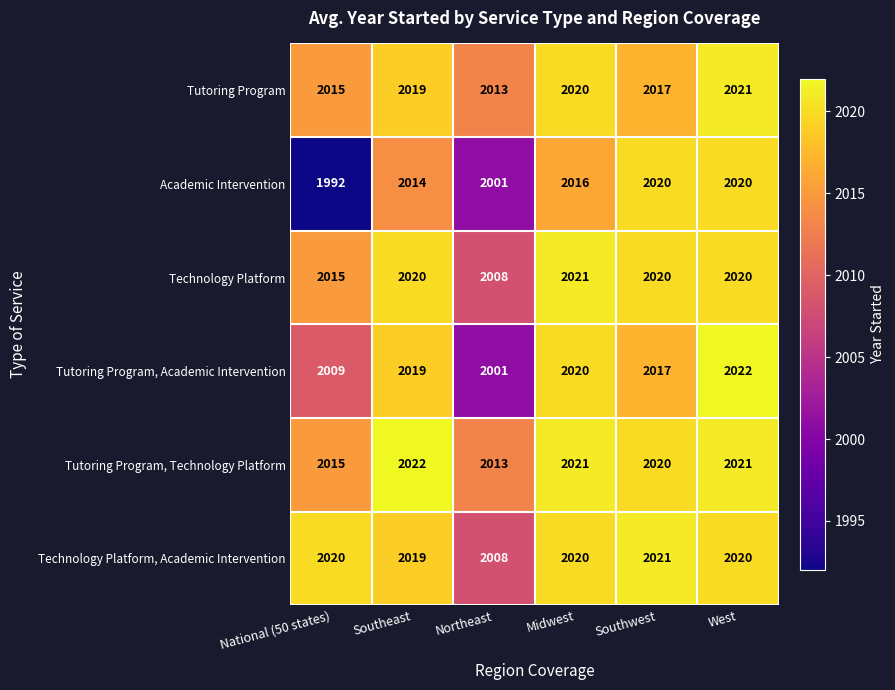

What is the average value of the Technology Platform series?

2017